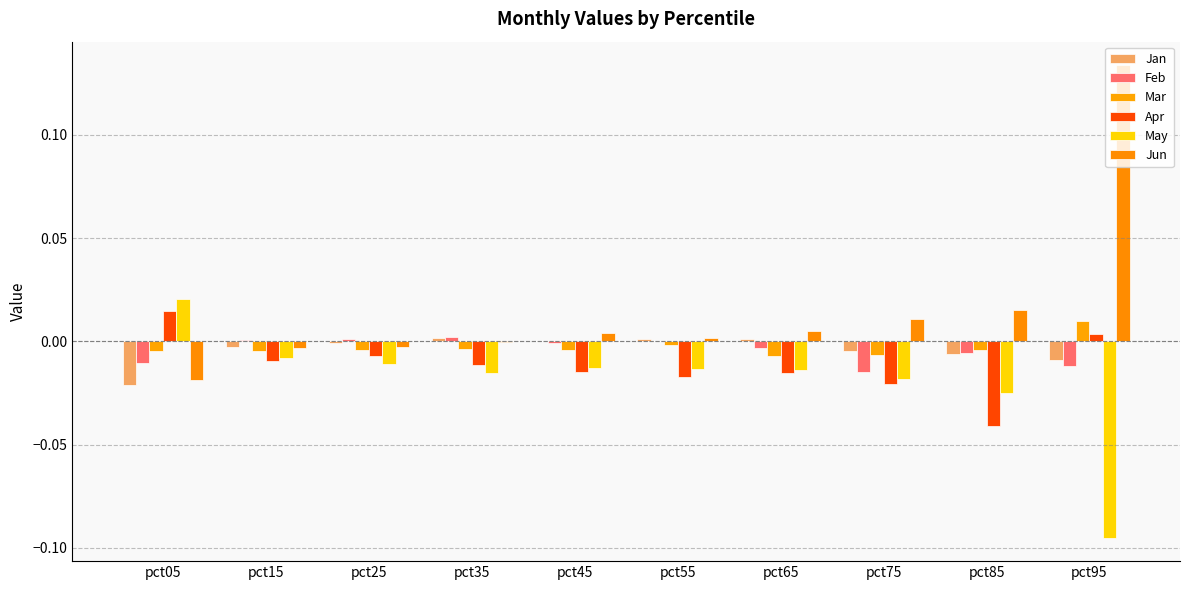

At how many categories does at least one series exceed 0?

10